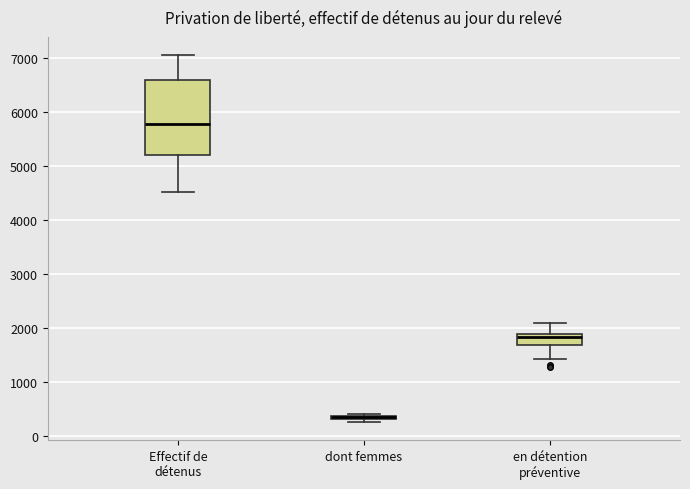

Where does the lower whisker of the box for en détention préventive end on the y-axis? The values are not printed on the chart, so give them approximately, as read against the axis.

1400